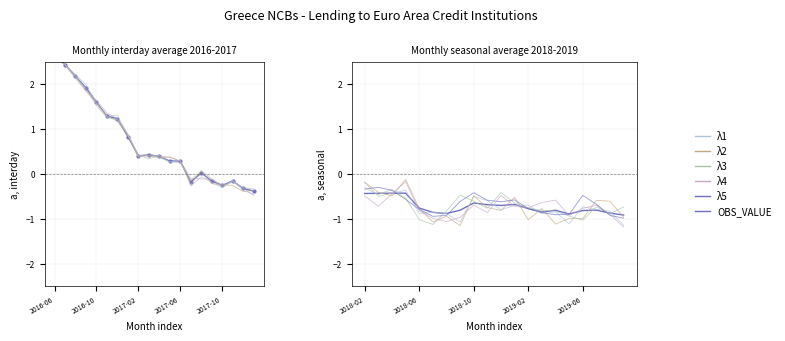

In λ4, how many points are lower than both neighbors (excluding endpoints)?

5